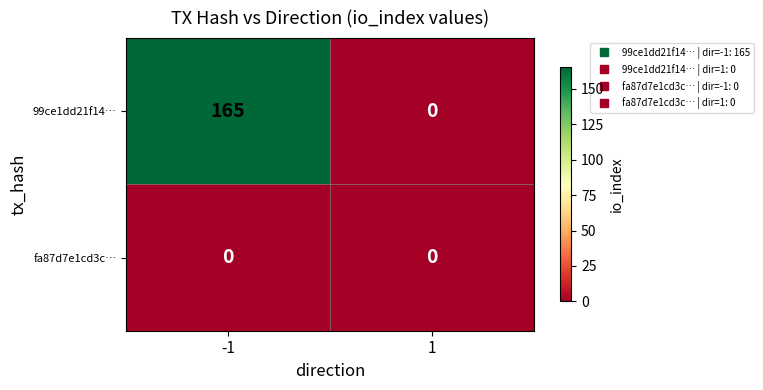

The value of 99ce1dd21f14… at 1 is 65. True or false?

False